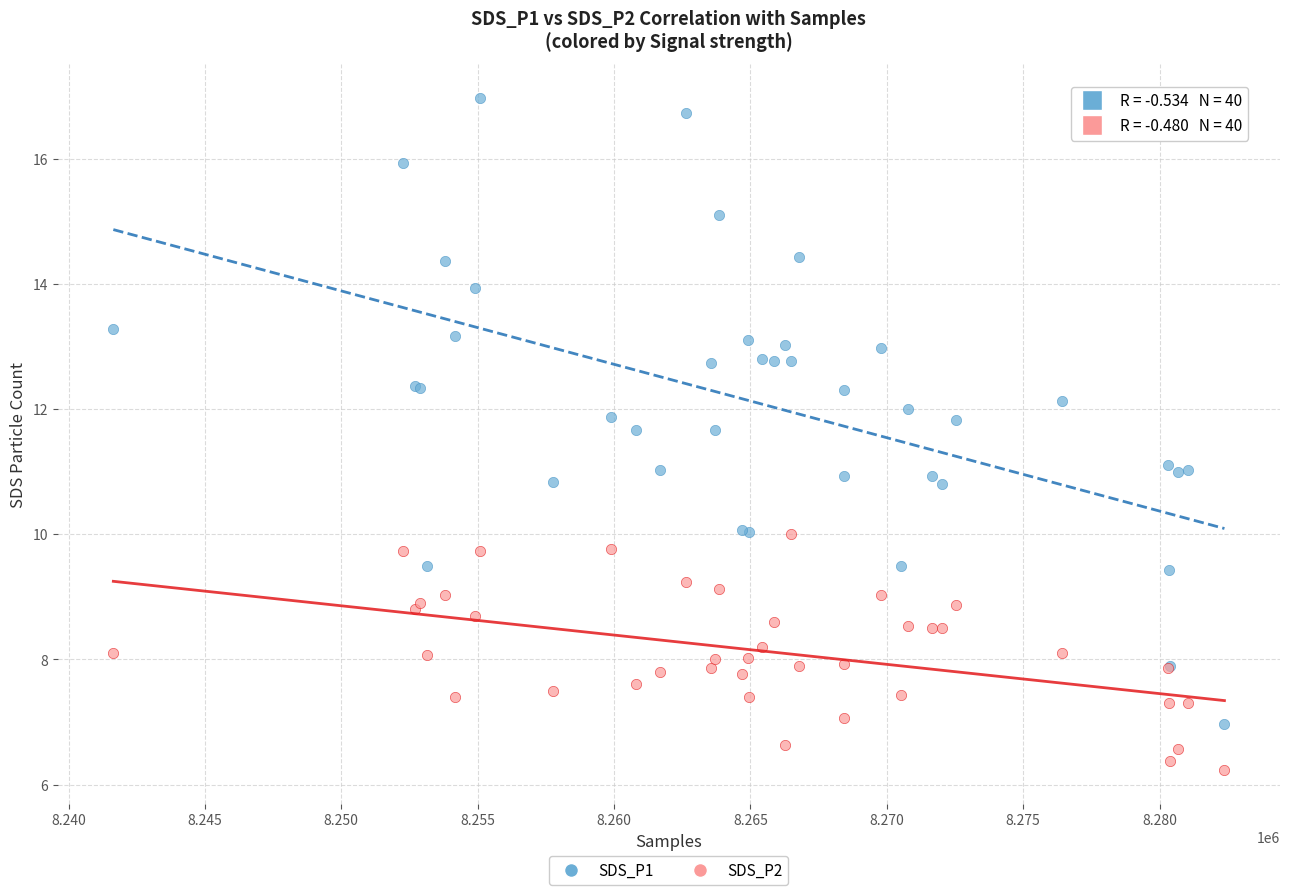

Which series reaches the maximum Y coordinate?

SDS_P1